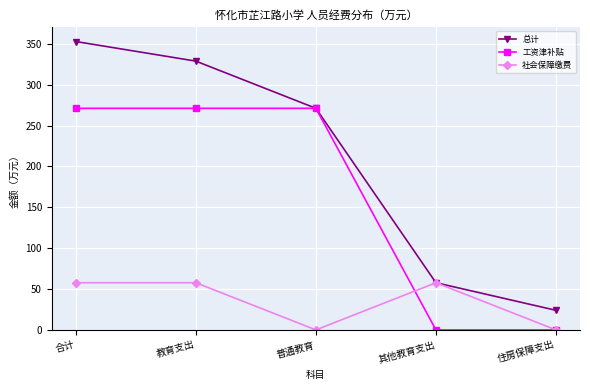

At which label does 总计 reach its minimum?

住房保障支出